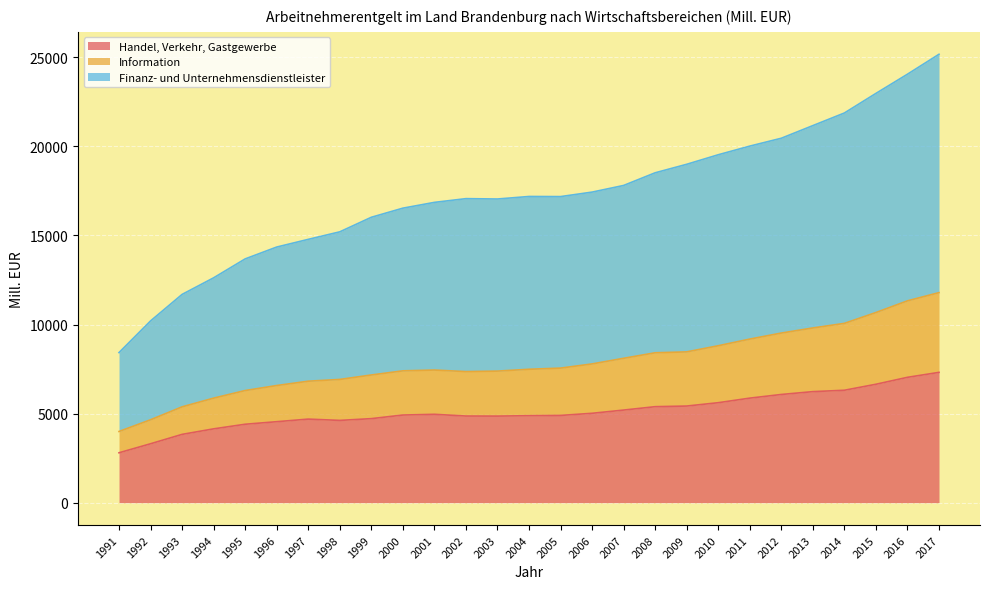

Reading left to right, transcribe all the data shown in this chart.

Handel, Verkehr, Gastgewerbe: 2799.1	3305.7	3832.4	4142.1	4401.5	4544.0	4689.5	4616.8	4715.7	4918.0	4959.3	4861.6	4858.3	4880.5	4896.0	5015.6	5196.7	5386.8	5422.6	5610.0	5867.4	6072.3	6231.8	6309.1	6645.8	7035.3	7313.2
Information: 3995.1	4652.4	5378.2	5867.1	6293.4	6574.7	6817.8	6917.1	7166.7	7399.1	7443.5	7357.4	7384.7	7487.3	7553.2	7787.7	8103.5	8413.4	8464.1	8807.8	9182.3	9520.3	9806.6	10063.9	10672.7	11329.2	11790.0
Finanz- und Unternehmensdienstleister: 8423.5	10200.8	11689.9	12620.9	13683.4	14348.4	14780.1	15202.7	16019.6	16531.6	16856.6	17066.0	17046.1	17187.7	17181.3	17432.8	17806.2	18517.3	18994.1	19529.9	20015.1	20456.8	21166.2	21873.9	22973.9	24052.0	25171.0